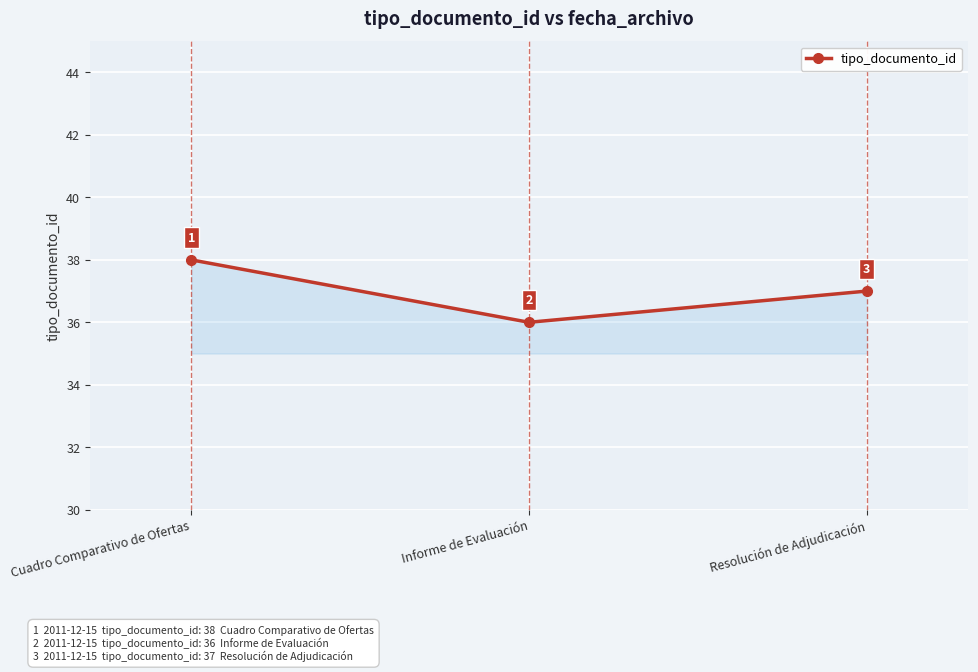

What value does the data have at Cuadro Comparativo de Ofertas?

38